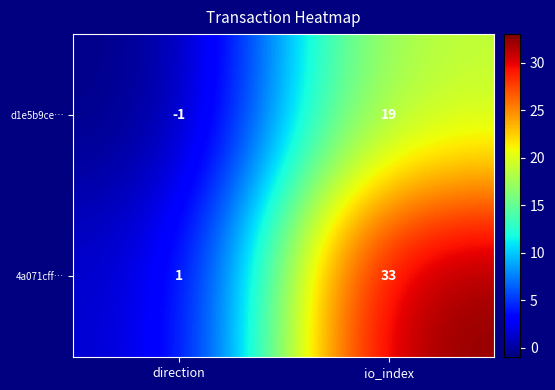

Reading right to left, what are all the values shown in this chart?

d1e5b9ce…: io_index=19	direction=-1
4a071cff…: io_index=33	direction=1